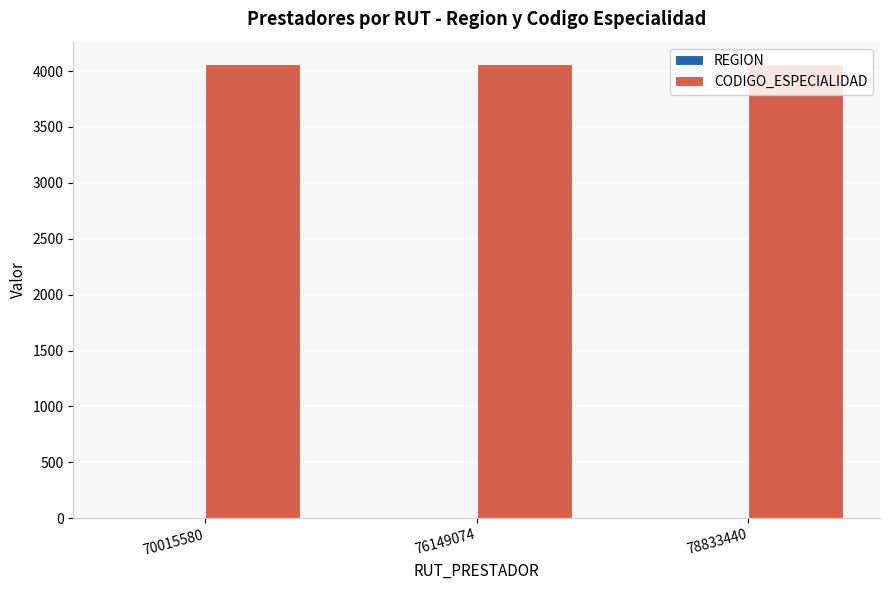

Is it true that CODIGO_ESPECIALIDAD equals 4060 at 70015580?

True